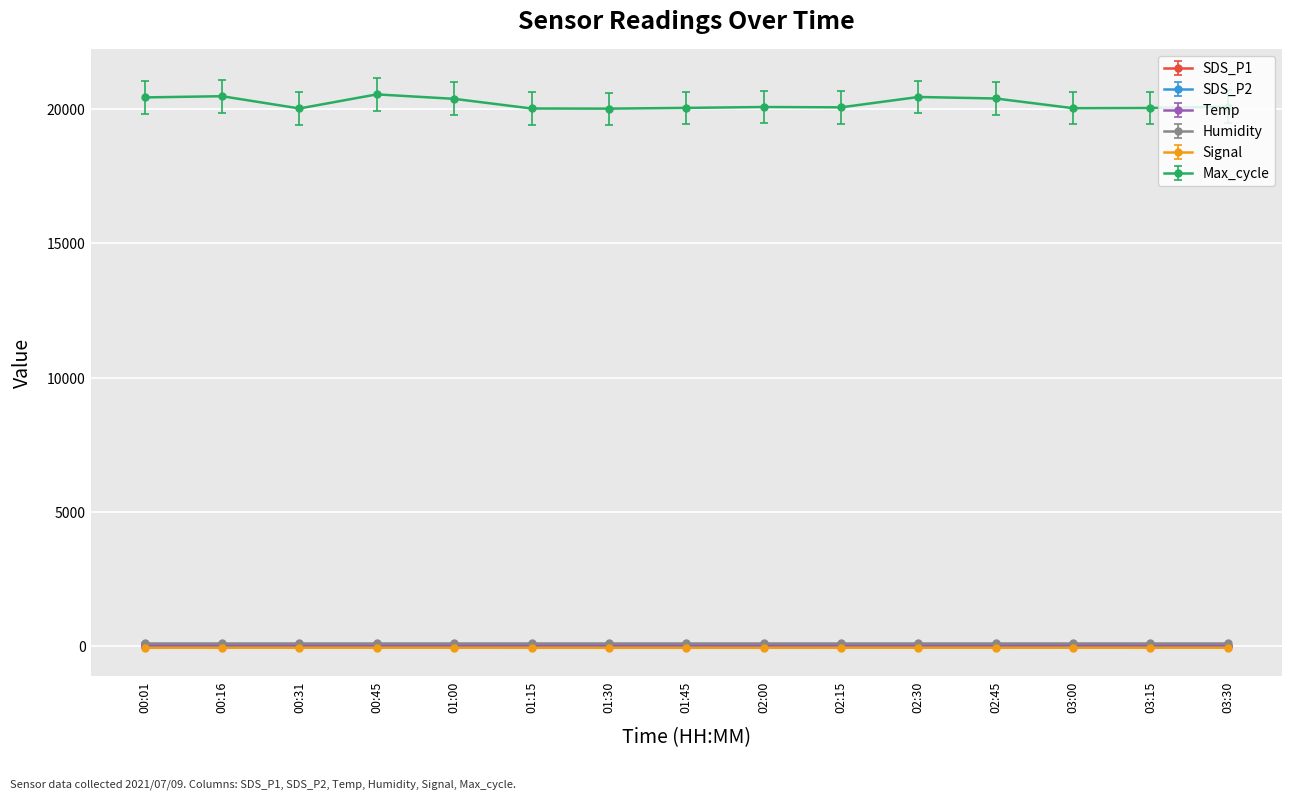

How many lines are shown in the chart?

6